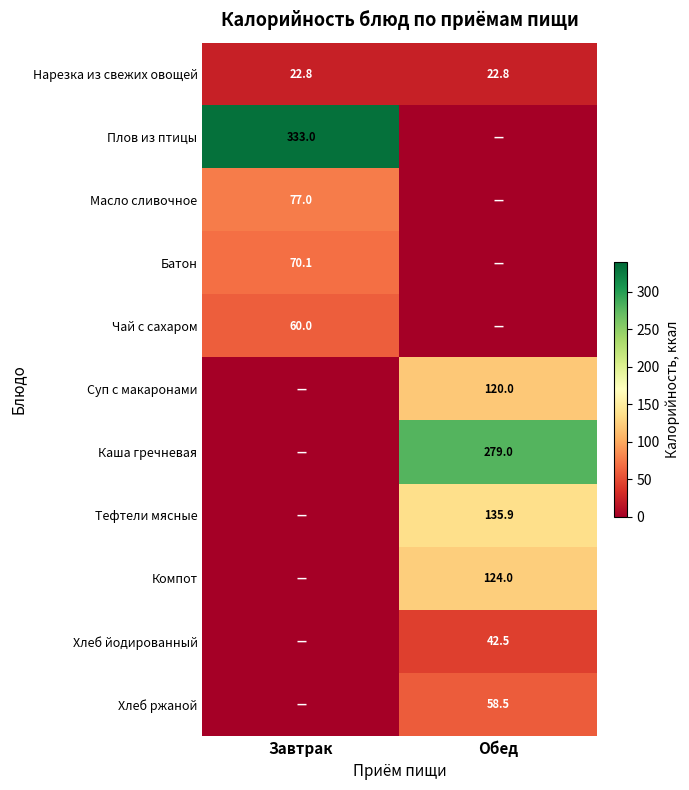

The Суп с макаронами series shows 120.0 at Обед. True or false?

True